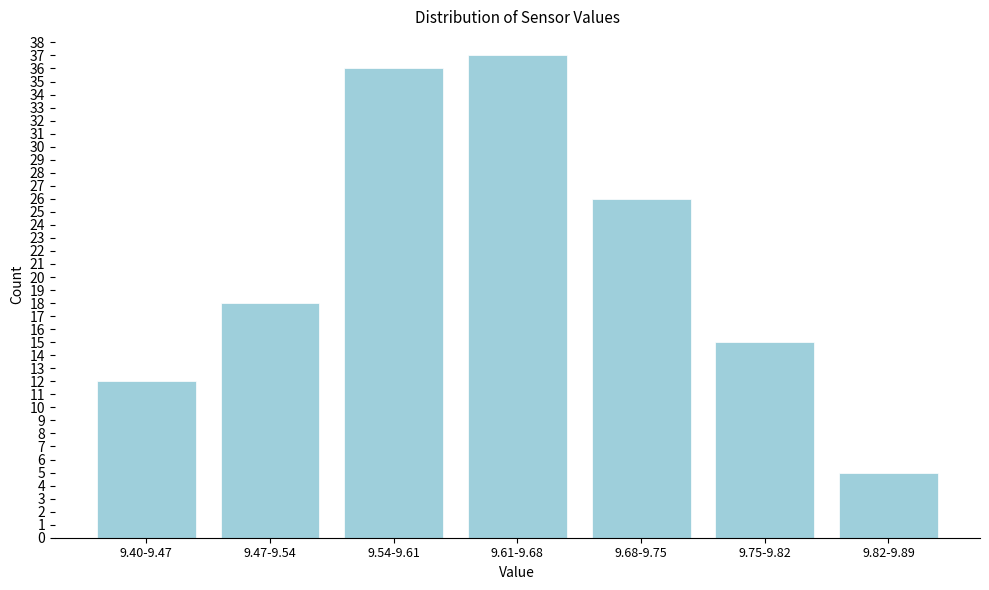

Reading left to right, transcribe all the data shown in this chart.

9.40-9.47=12	9.47-9.54=18	9.54-9.61=36	9.61-9.68=37	9.68-9.75=26	9.75-9.82=15	9.82-9.89=5